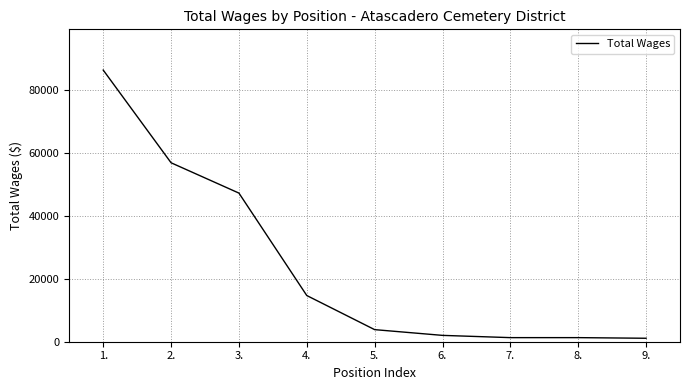

What is the change in value from 2. to 8.?

-55562